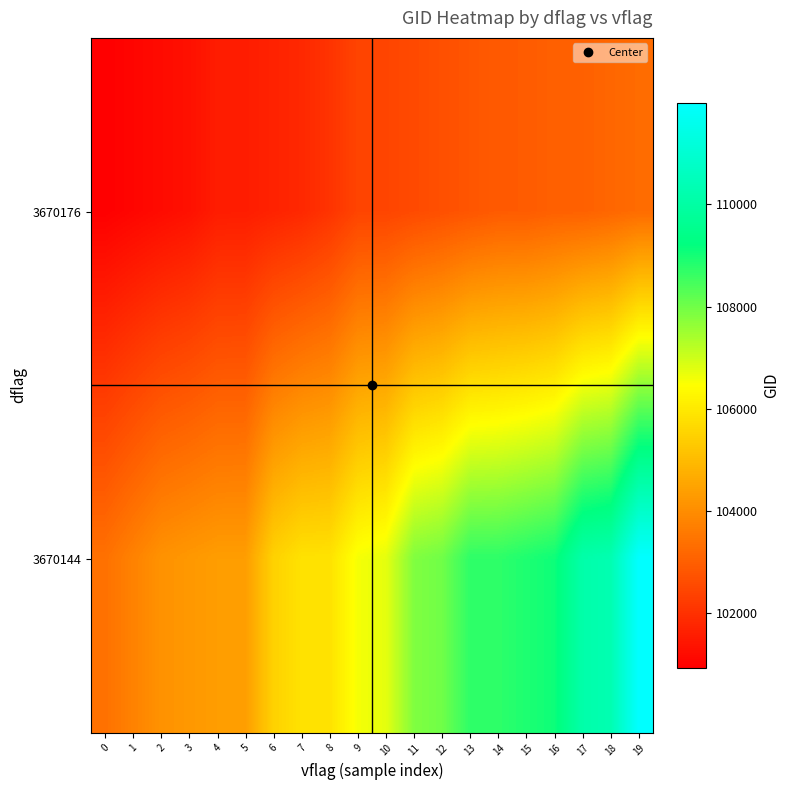

Reading left to right, transcribe all the data shown in this chart.

3670176: 0=100930	1=101057	2=101181	3=101304	4=101552	5=101561	6=101683	7=101805	8=102056	9=102421	10=102430	11=102551	12=102671	13=102792	14=102912	15=102920	16=103032	17=103040	18=103160	19=103279
3670144: 0=103397	1=103761	2=104112	3=104236	4=104346	5=104355	6=105487	7=105837	8=105850	9=106569	10=106743	11=107834	12=108015	13=108715	14=108729	15=108899	16=109072	17=110127	18=110299	19=111991